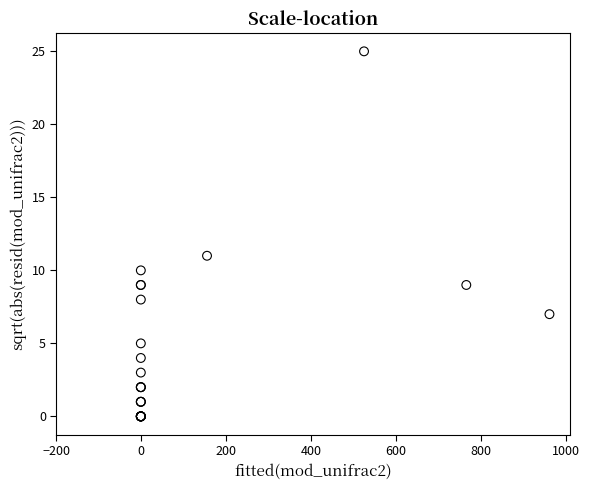

What Y value in the scatter plot is closest to 12?

11